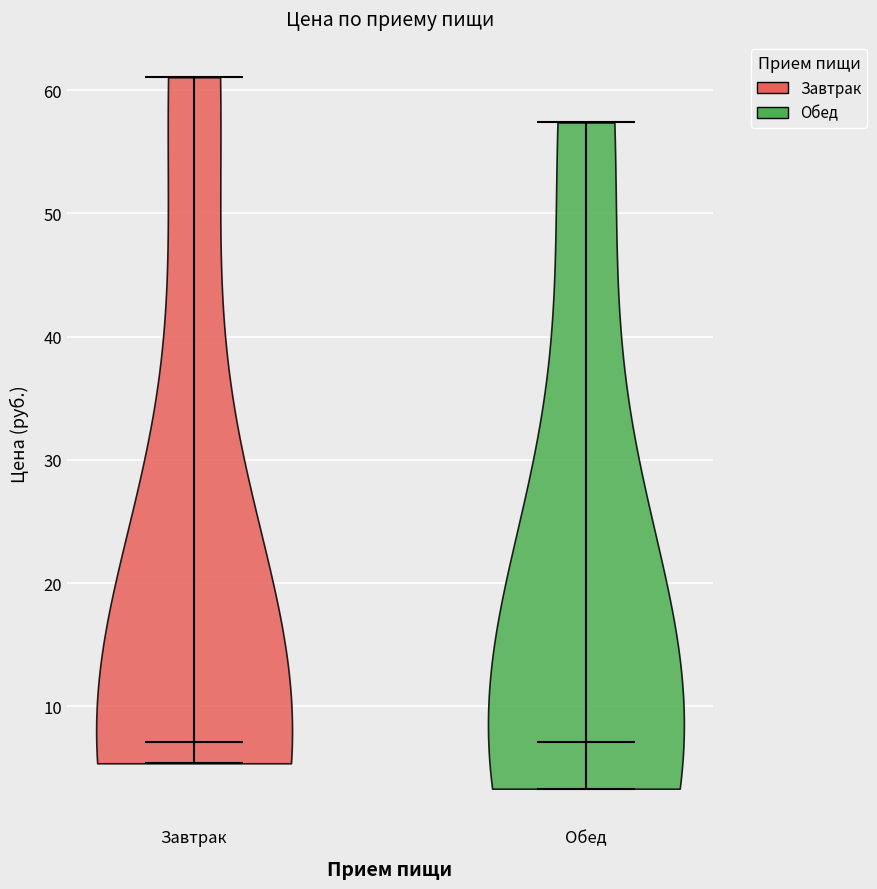

Reading left to right, read every violin against the y-axis: where its median line is, and the lowest and highest points it reaches. The values are not printed on the chart, so give them approximately, as read against the axis.

Завтрак: median line 7, lowest point 5, highest point 61
Обед: median line 7, lowest point 3, highest point 57